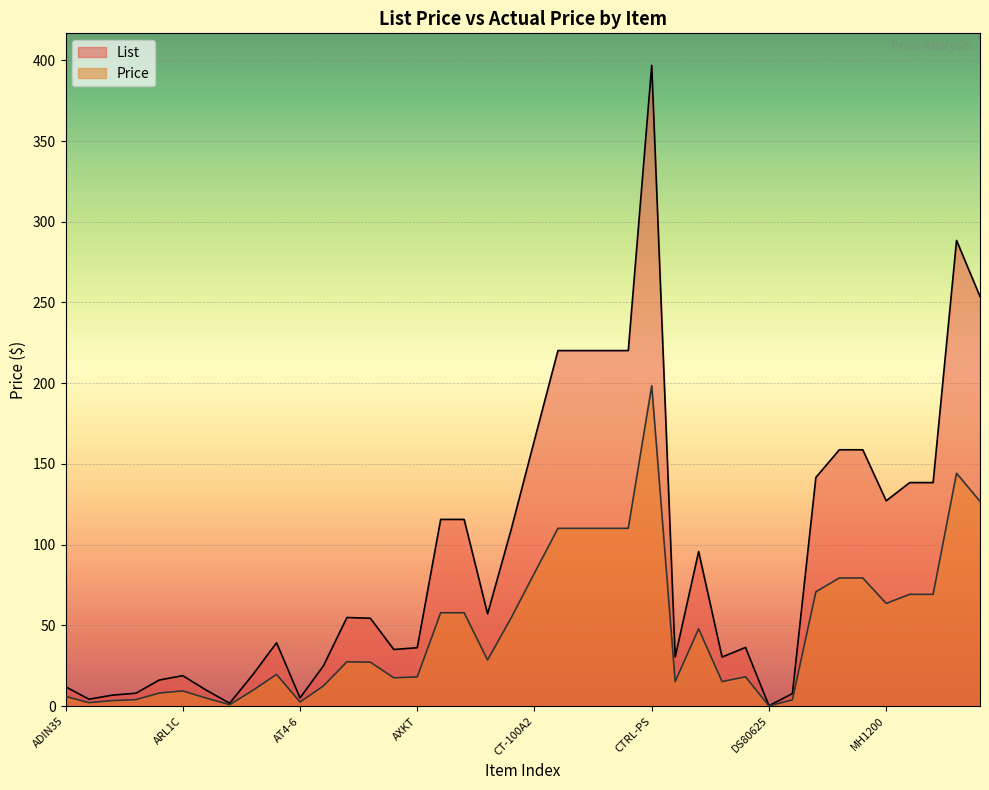

What is the label of the 3rd point from the left?

APS53-TC